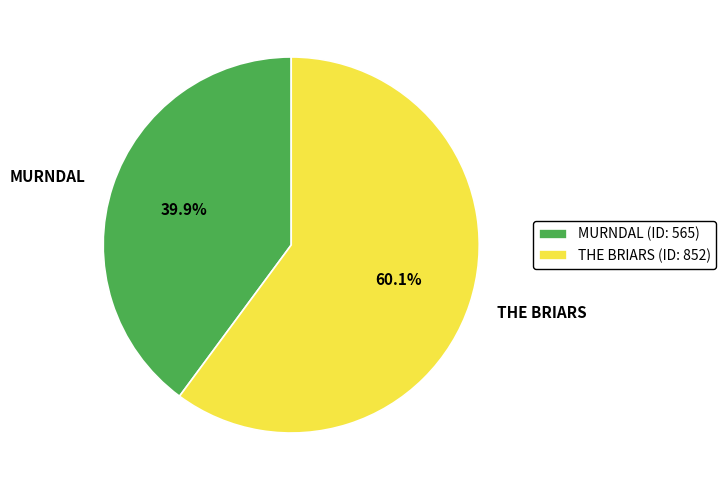

Approximately how many times larger is the value at MURNDAL compared to THE BRIARS?

0.7